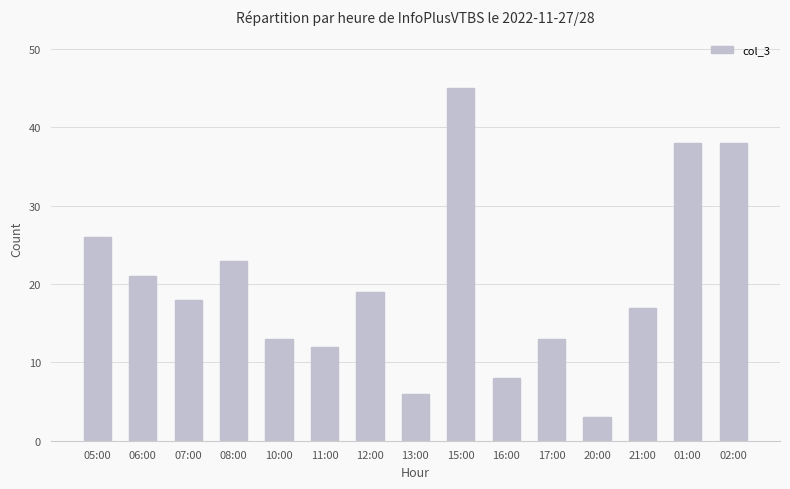

How many data points does each series have?

15